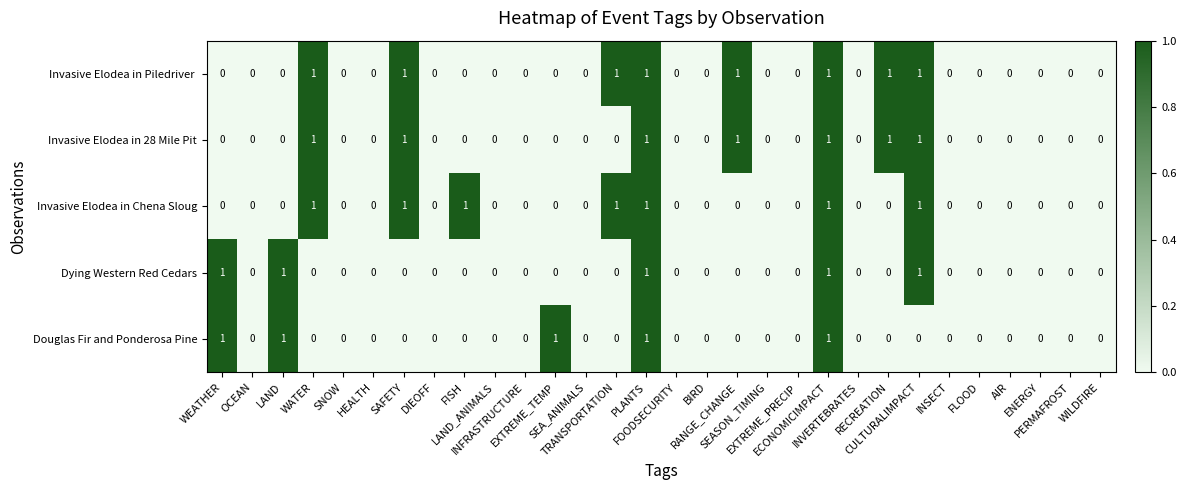

What is the sum of all Douglas Fir and Ponderosa Pine values?

5